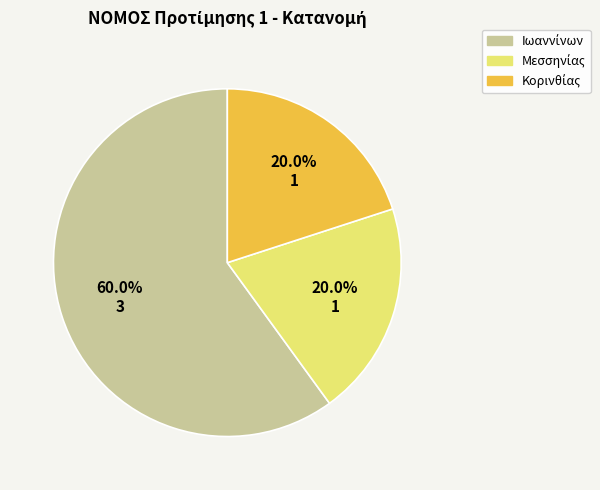

Is there a majority slice in this chart?

Yes